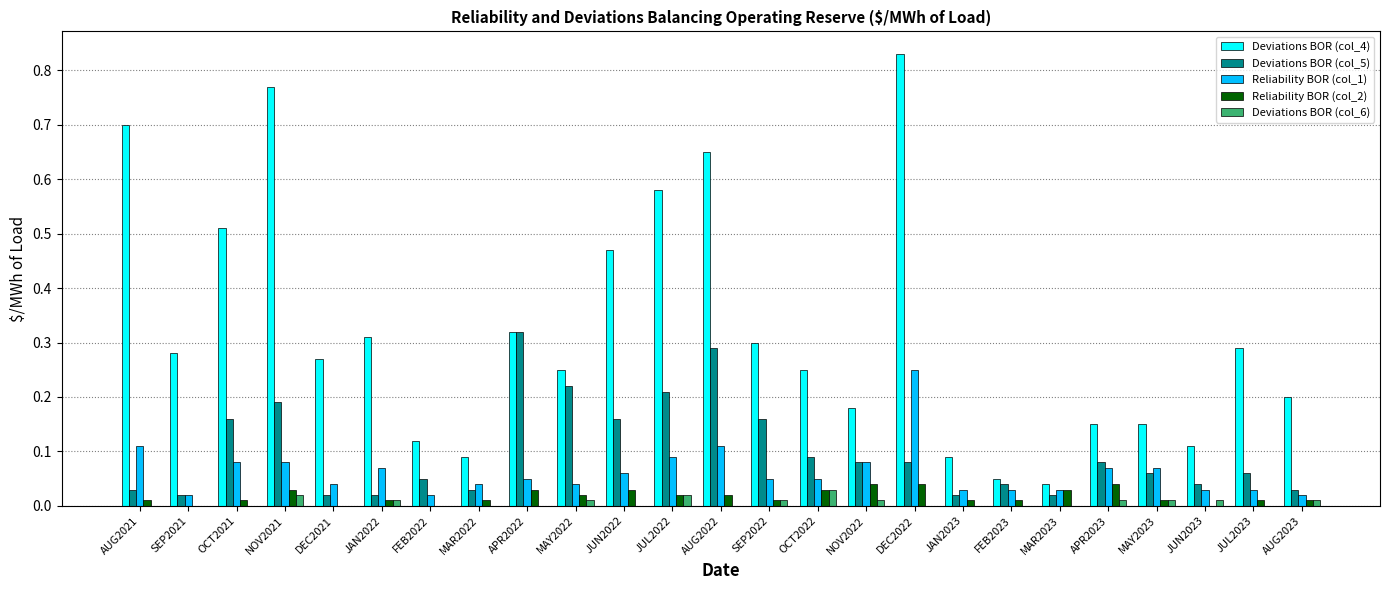

Between JUN2022 and APR2023, which series saw the biggest shift?

Deviations BOR (col_4)